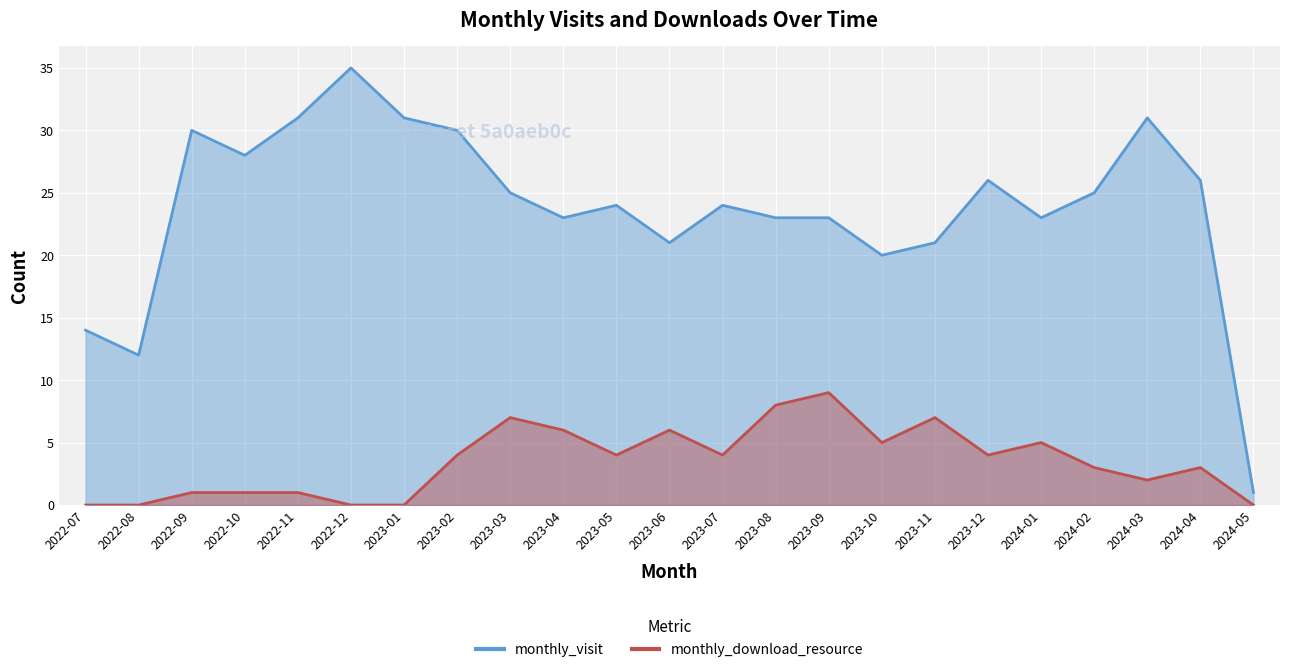

At which label does monthly_visit first exceed 24?

2022-09